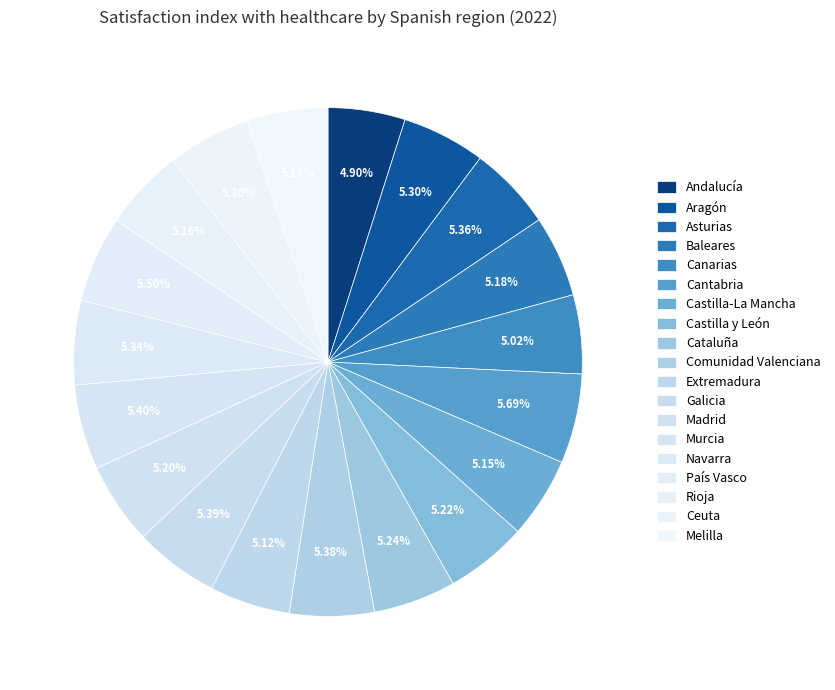

How many slices are in this pie chart?

19